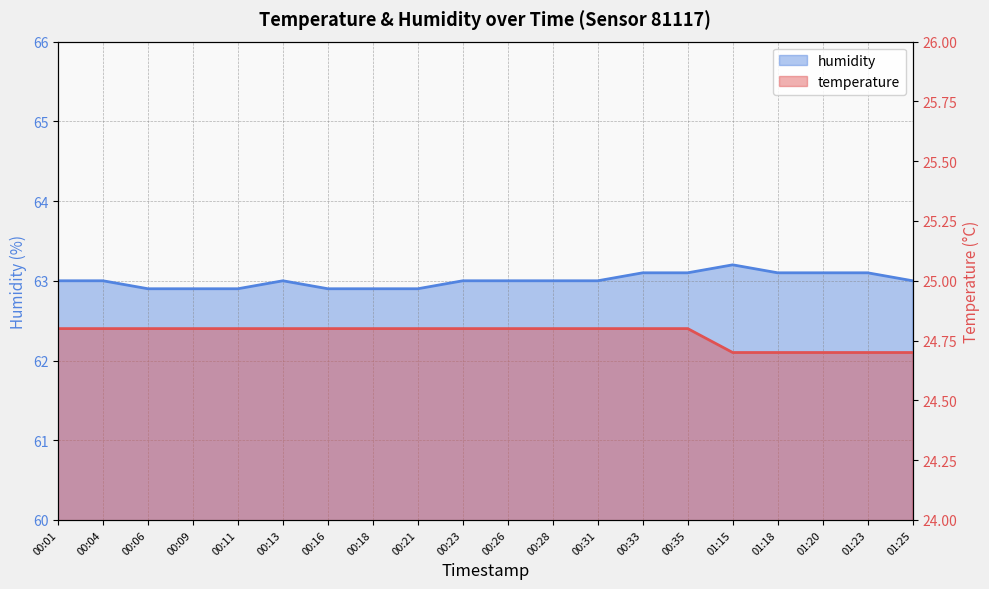

Where is humidity nearest to the value 63?

00:01